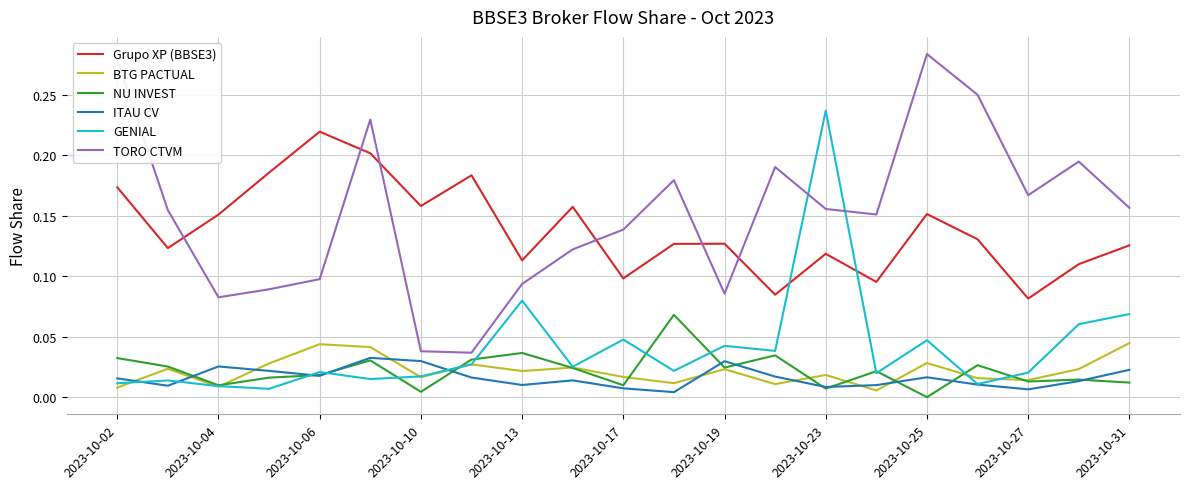

Which series ends up on top after the final intersection of TORO CTVM and Grupo XP (BBSE3)?

TORO CTVM